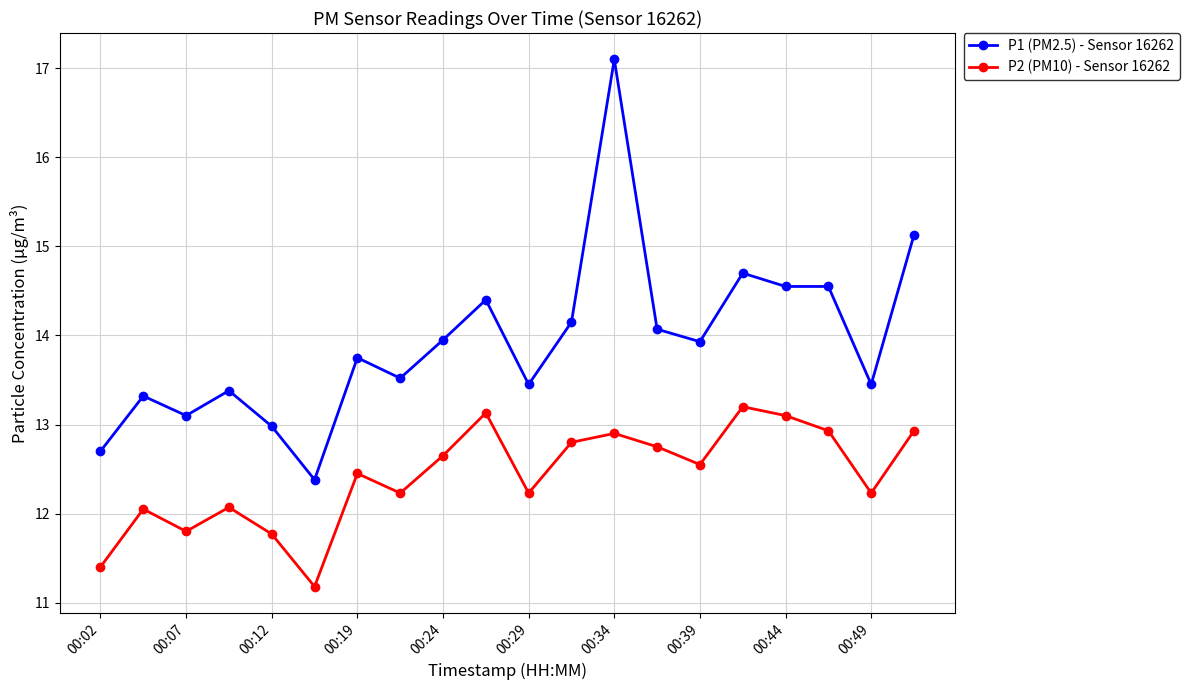

List the series in order of their peak value, highest first.

P1 (PM2.5) - Sensor 16262, P2 (PM10) - Sensor 16262